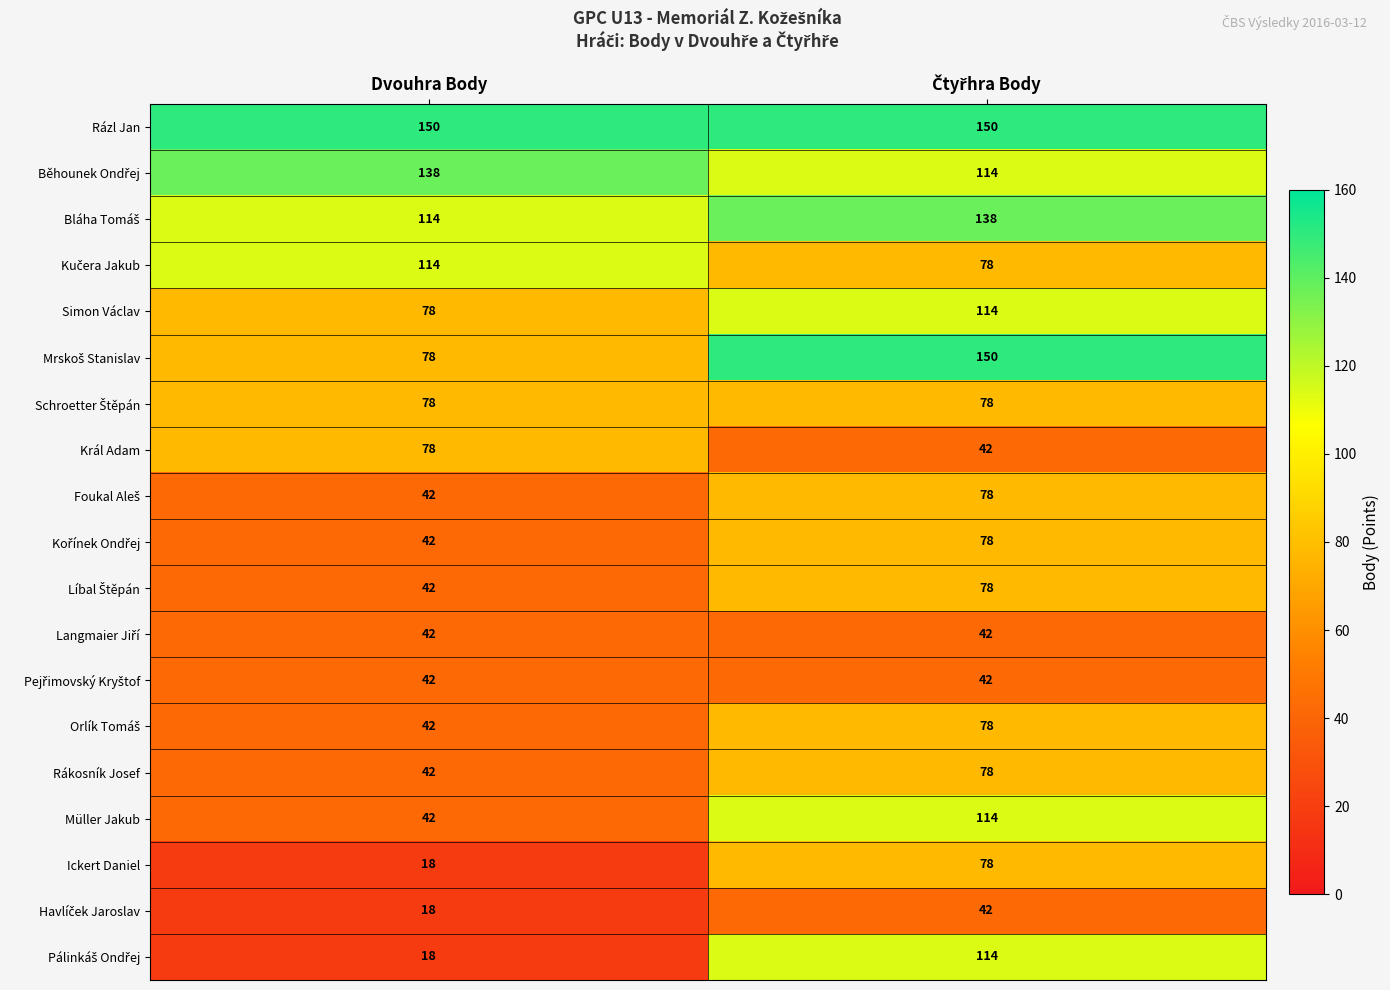

What is the maximum value shown in the chart?

150